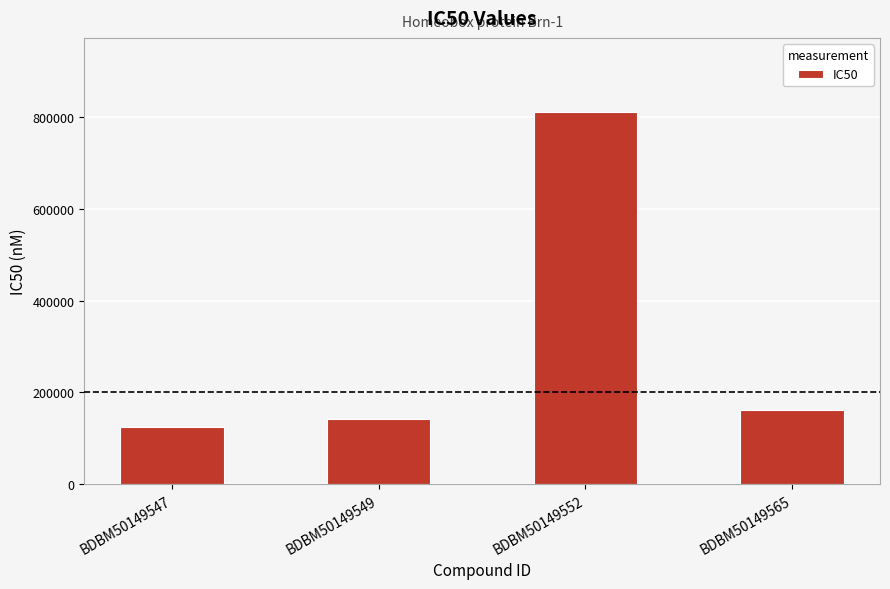

What is the difference between the values at BDBM50149552 and BDBM50149547?

686000